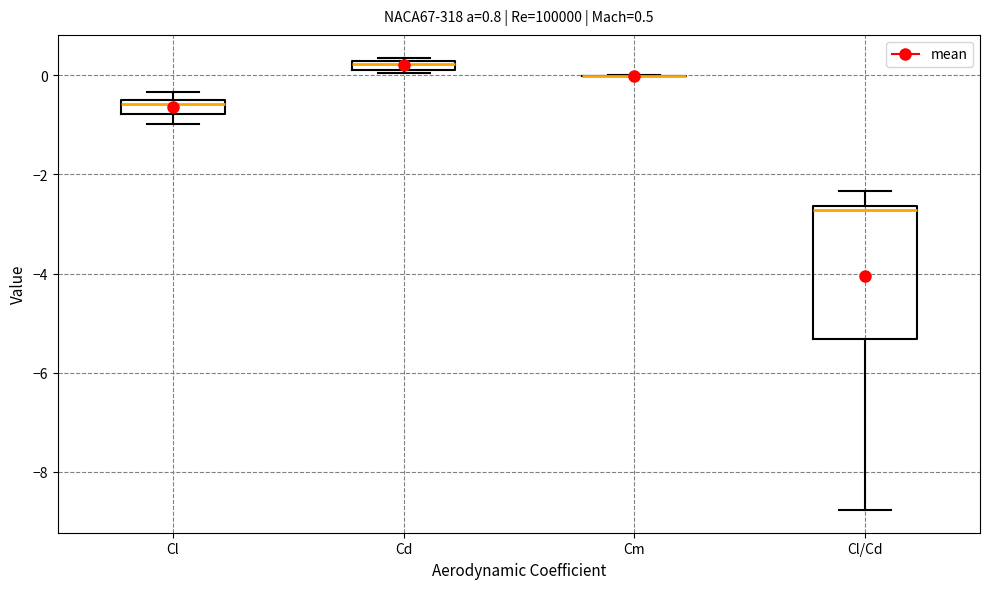

Which box is the tallest, from its lower edge to its upper edge?

Cl/Cd